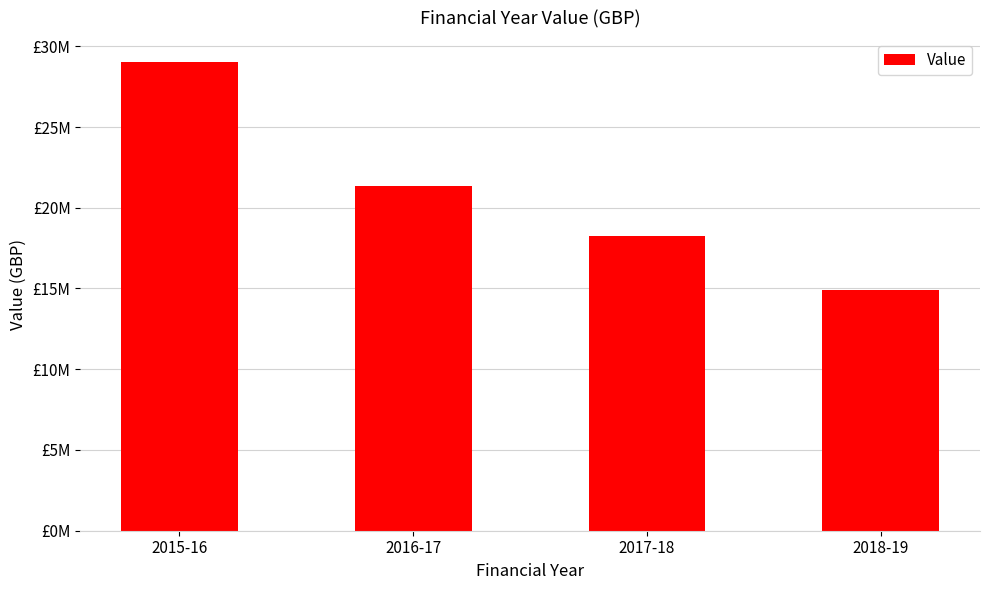

Are the bars horizontal?

No